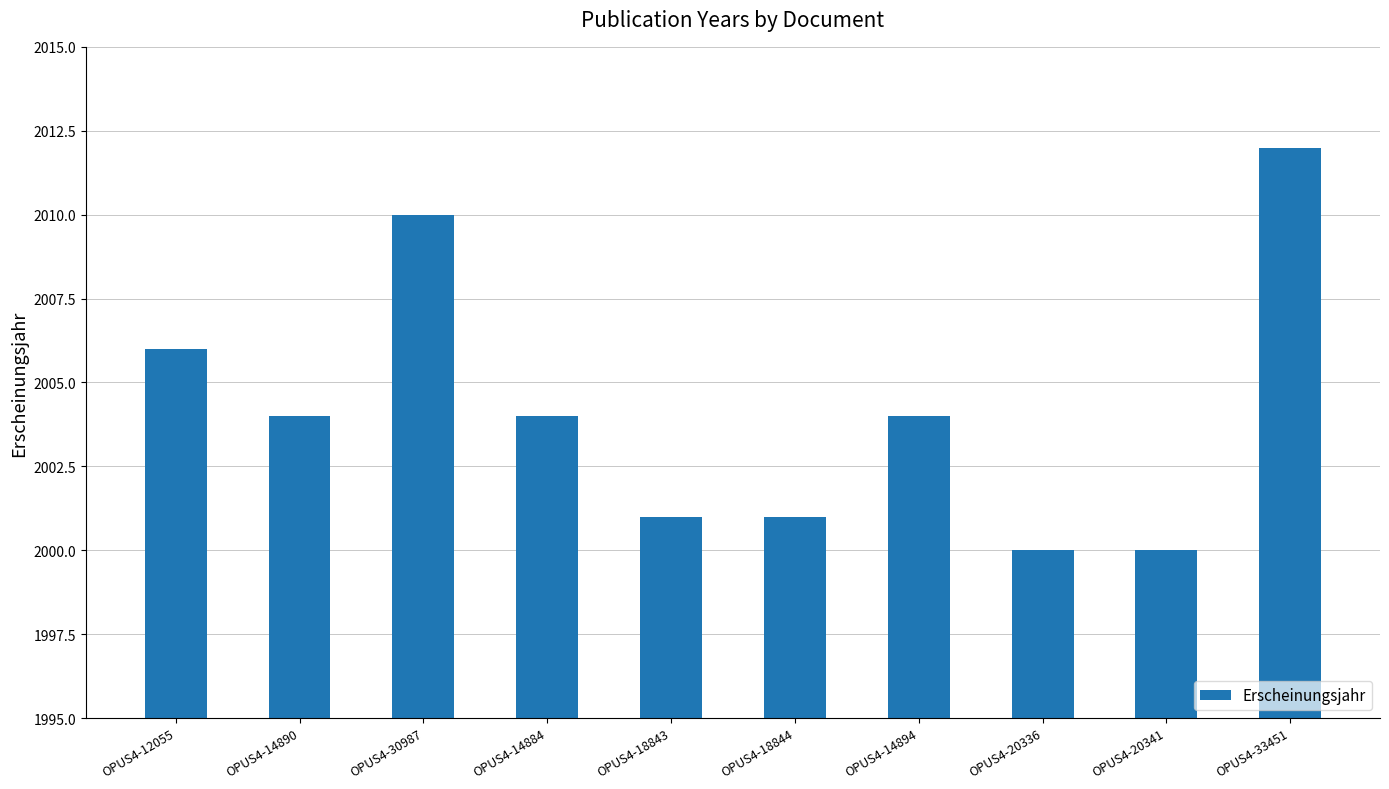

What is the approximate value at OPUS4-20336?

2000